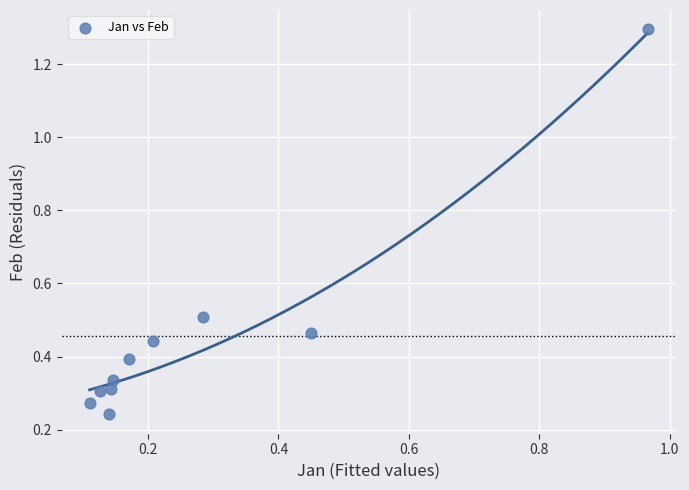

What is the range of X values (max minus min)?

0.9